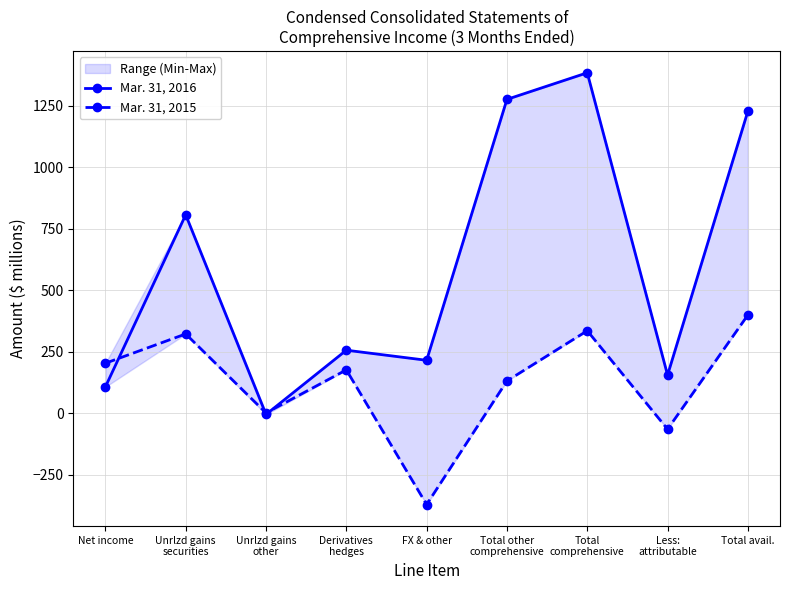

Reading left to right, list all the values displayed in this chart.

Mar. 31, 2016: 108	807	-4	257	216	1276	1384	156	1228
Mar. 31, 2015: 204	323	2	177	-370	132	336	-64	400